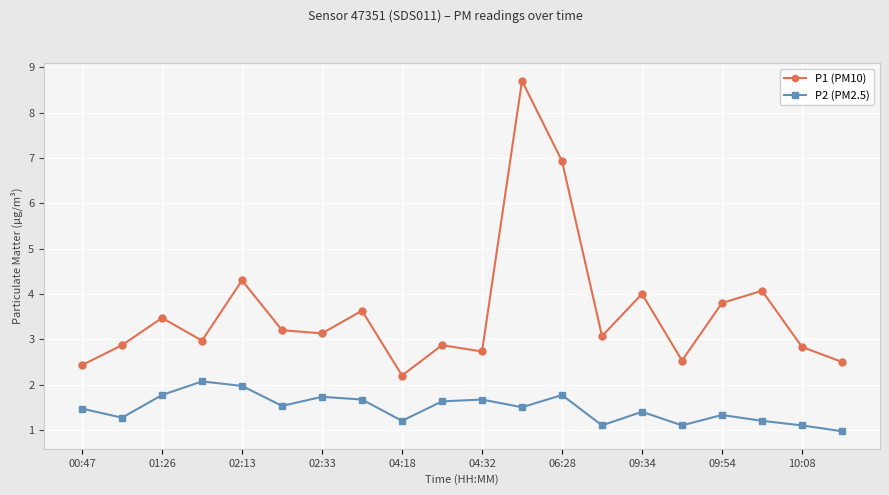

True or false: P1 (PM10) and P2 (PM2.5) intersect in this chart.

False